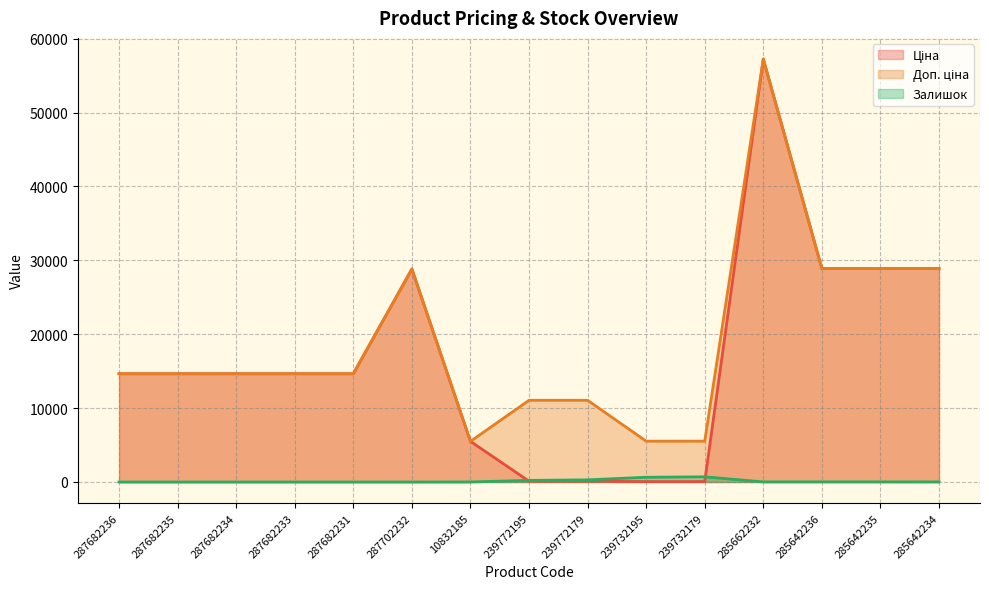

The value of Ціна at 287682236 is 14649.6. True or false?

True